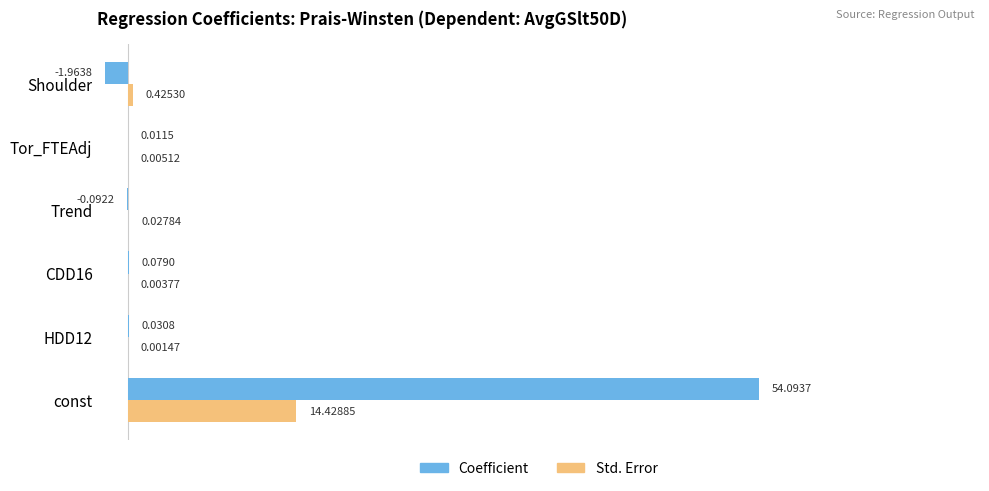

Is the value of Std. Error at Shoulder greater than the value of Coefficient at Tor_FTEAdj?

Yes